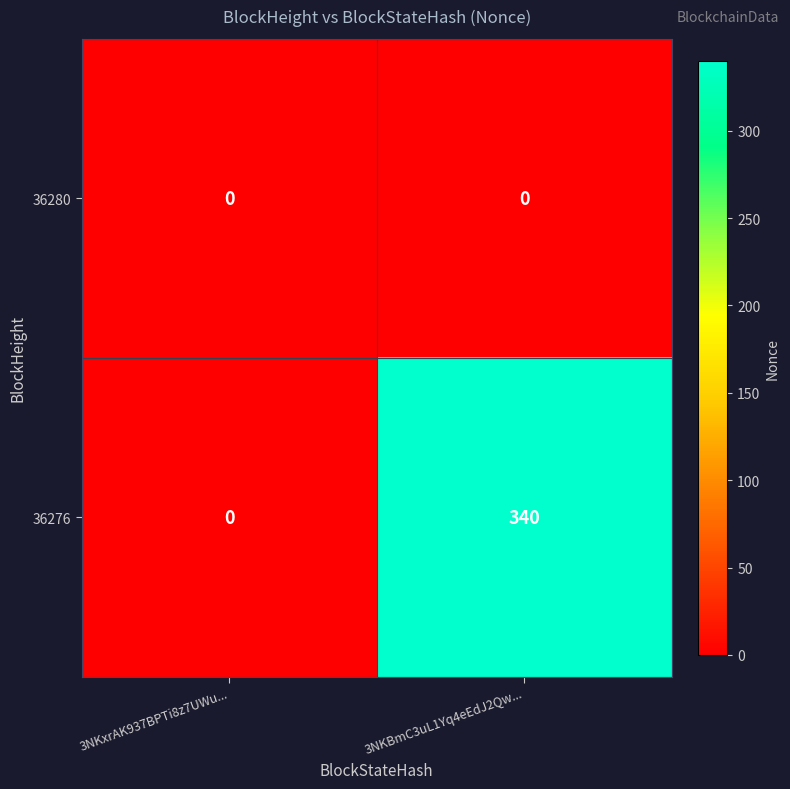

Reading left to right, what are all the values shown in this chart?

36280: 0	0
36276: 0	340